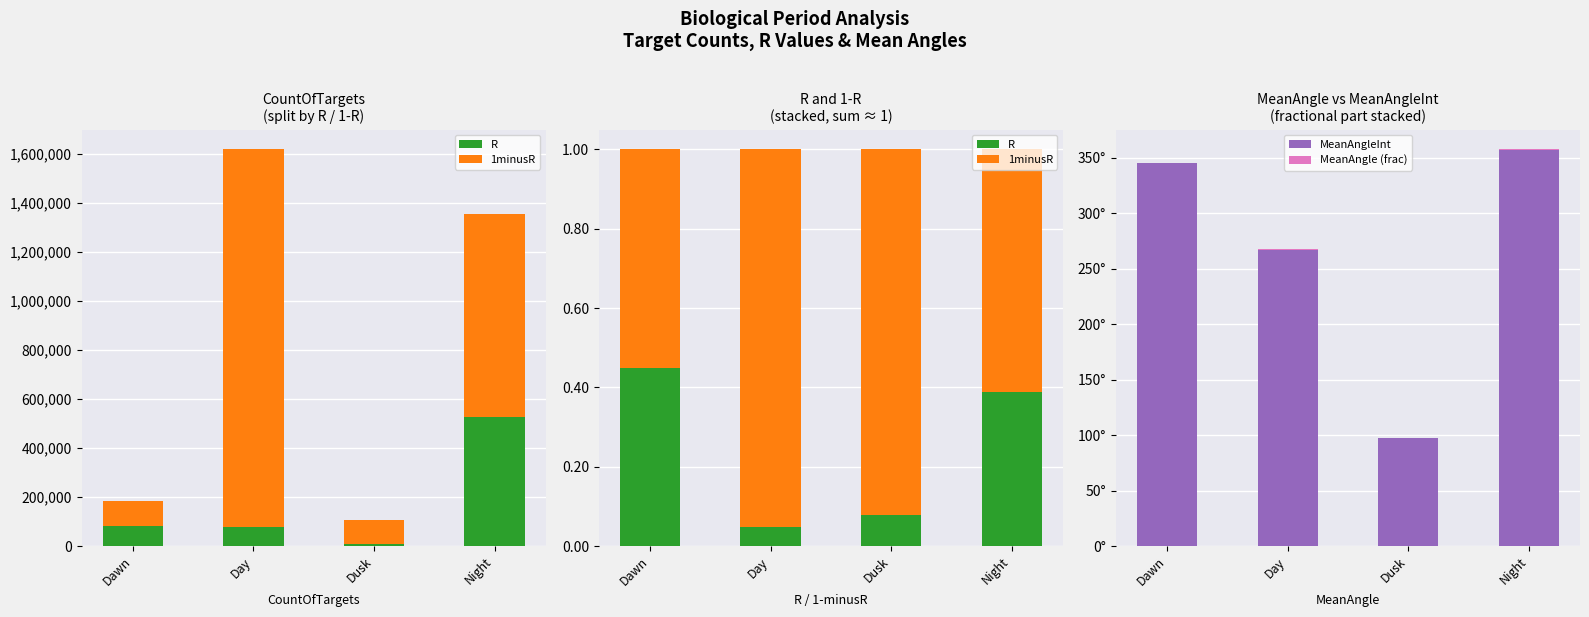

What is the label of the 3rd bar from the right?

Day